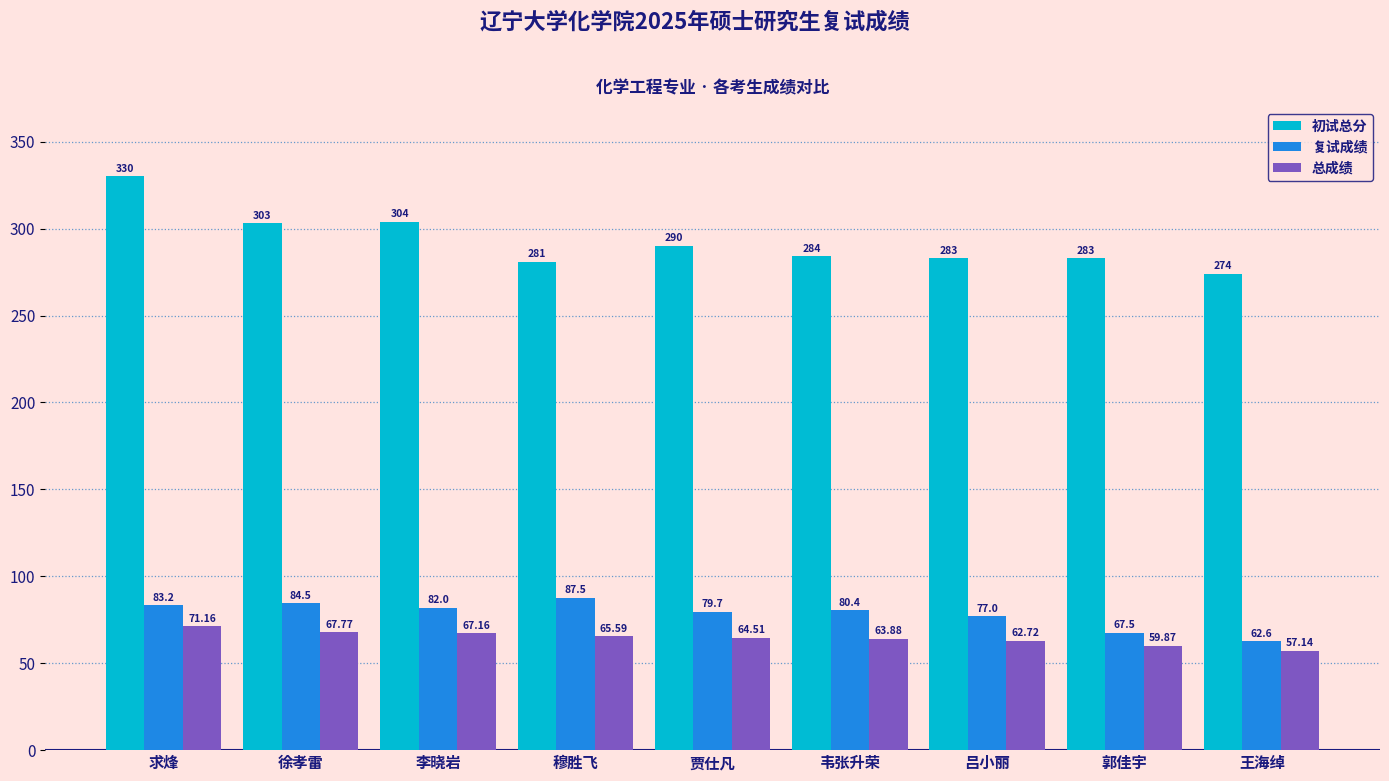

At which category does the chart reach its peak across all series?

求烽